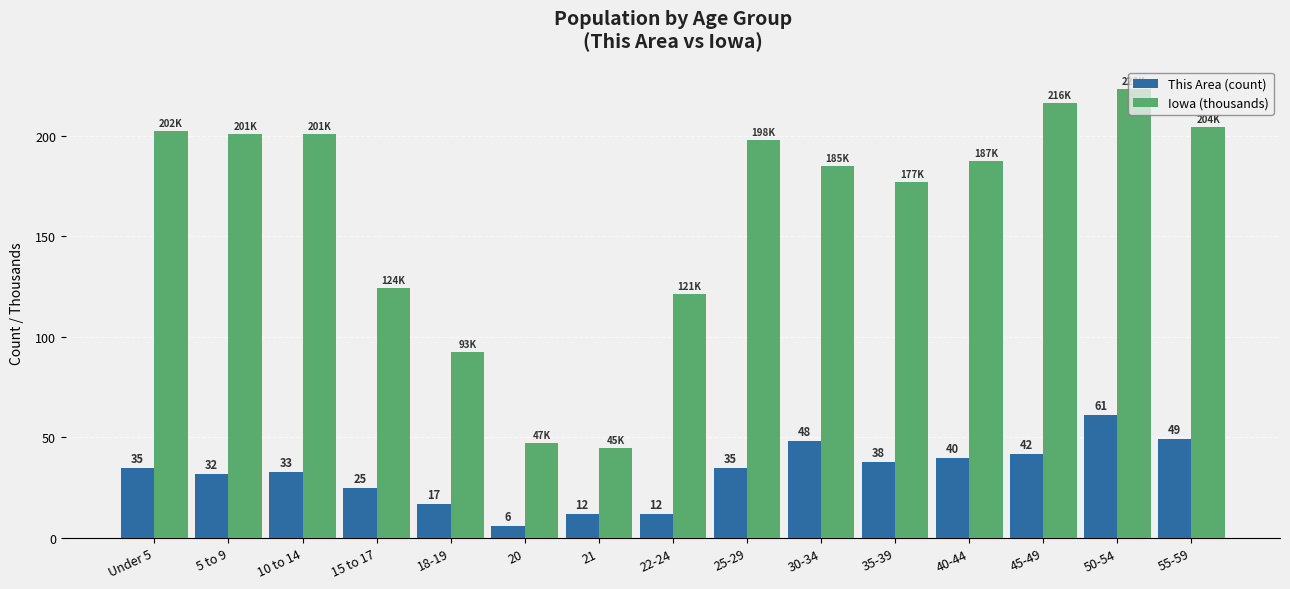

What is the difference between the maximum and minimum values in the Iowa (thousands) series?

178.5